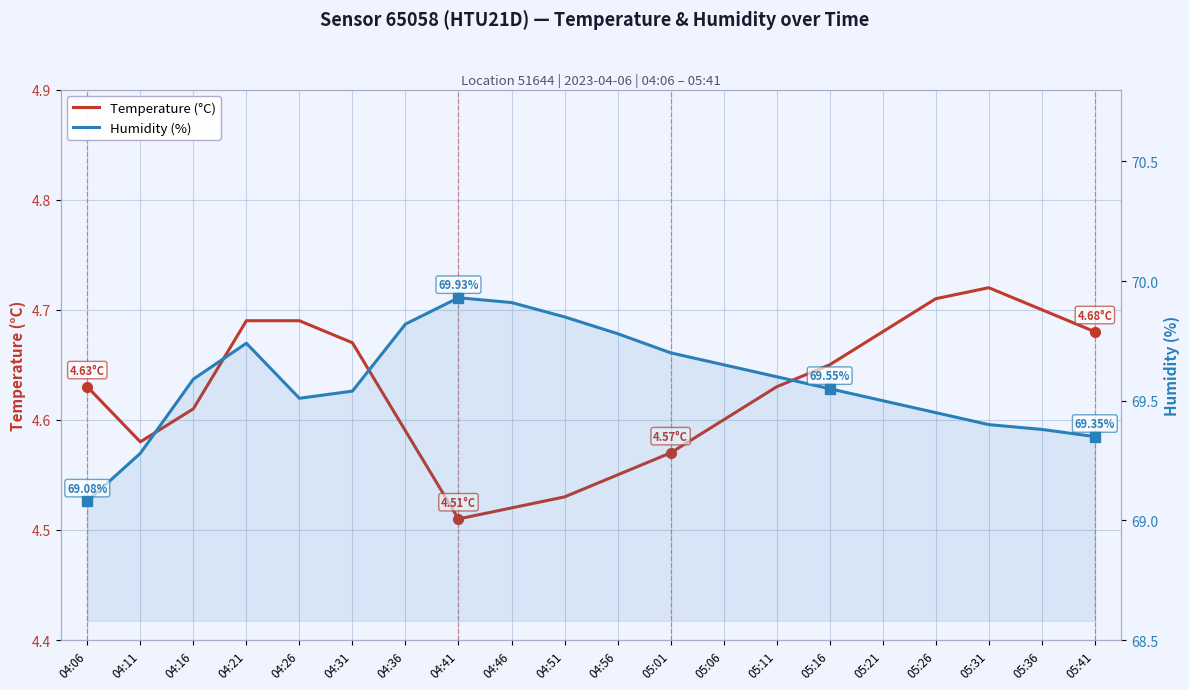

Reading left to right, transcribe all the data shown in this chart.

Temperature (°C): 4.6	4.6	4.6	4.7	4.7	4.7	4.6	4.5	4.5	4.5	4.5	4.6	4.6	4.6	4.7	4.7	4.7	4.7	4.7	4.7
Humidity (%): 69.1	69.3	69.6	69.7	69.5	69.5	69.8	69.9	69.9	69.8	69.8	69.7	69.7	69.6	69.5	69.5	69.5	69.4	69.4	69.3